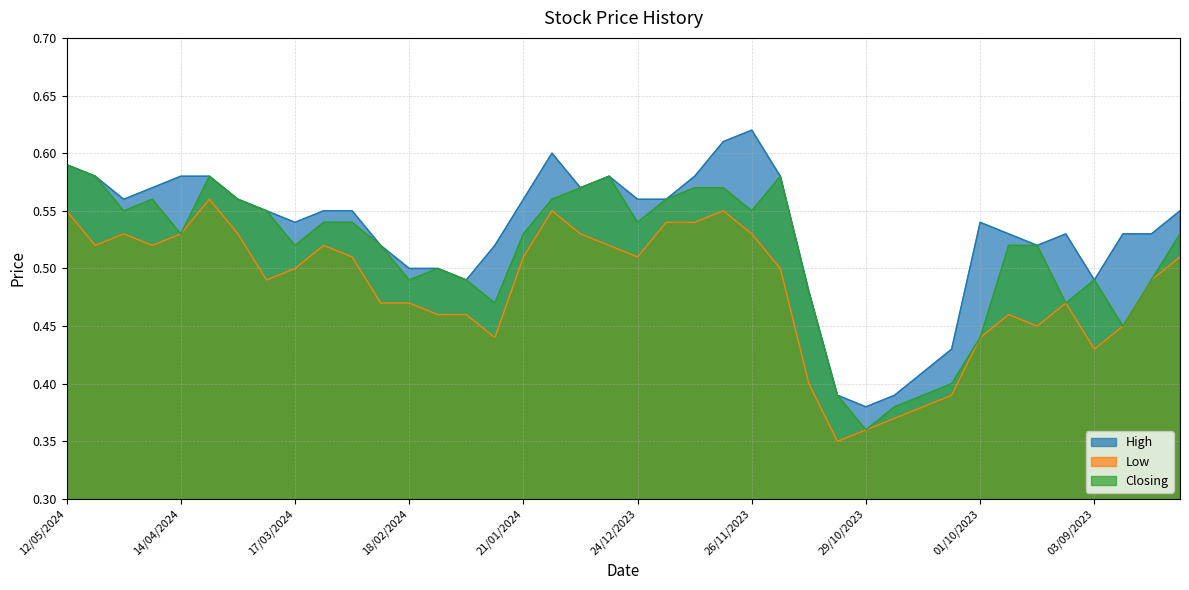

How many series are shown in this chart?

3